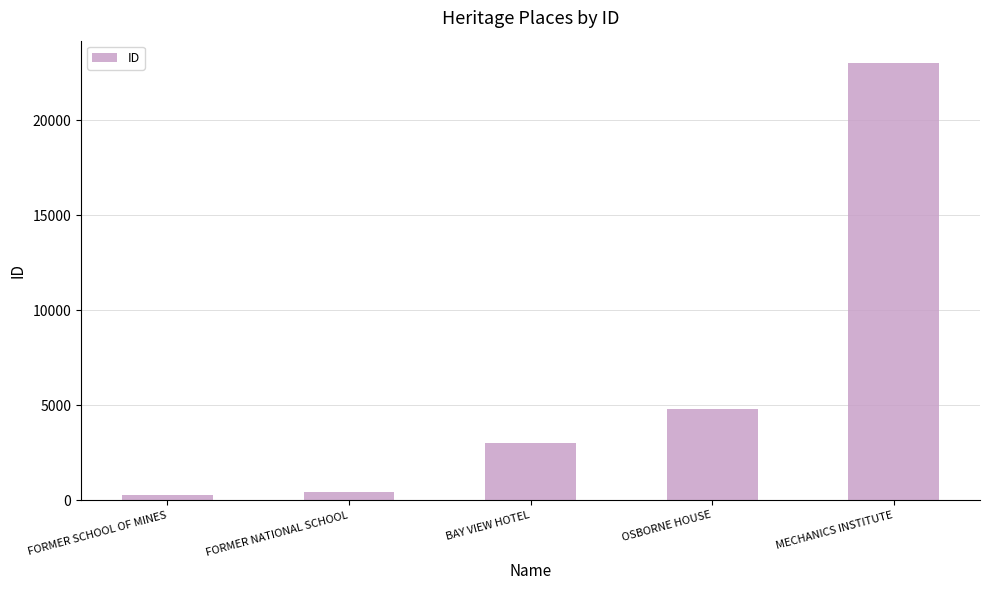

Where is the data nearest to the value 11659?

OSBORNE HOUSE